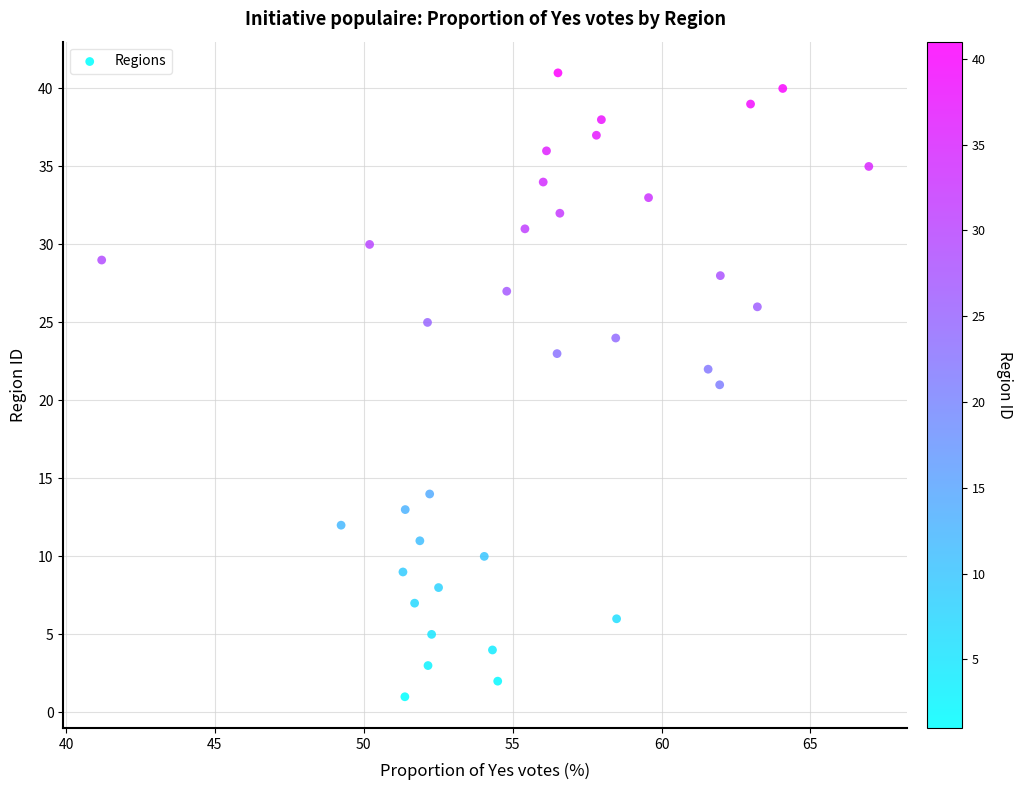

What is the range of Y values (max minus min)?

40